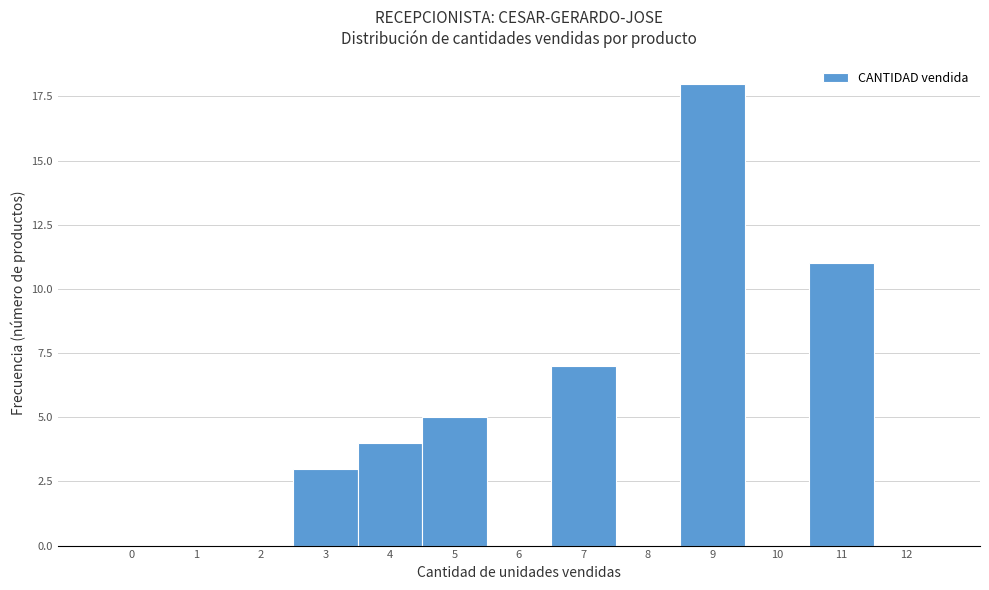

Reading right to left, what are all the values shown in this chart?

12=0	11=11	10=0	9=18	8=0	7=7	6=0	5=5	4=4	3=3	2=0	1=0	0=0